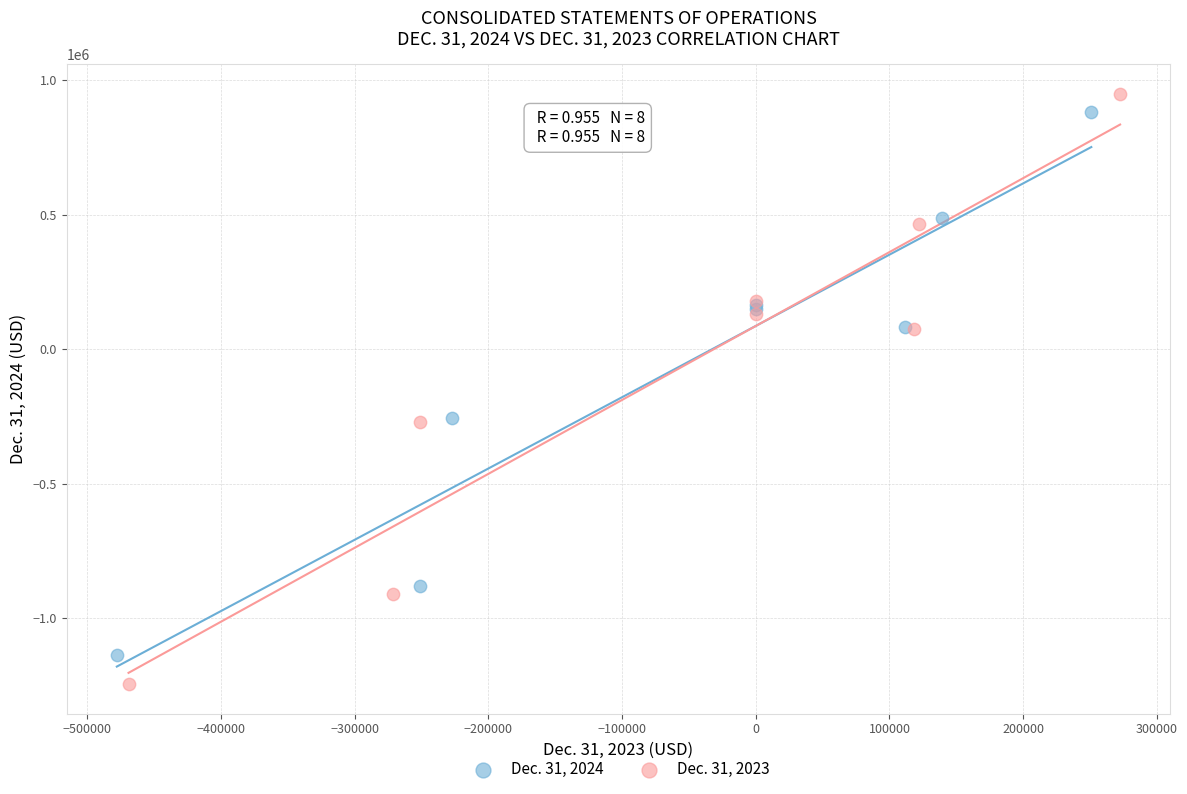

Which series has the widest spread of Y values?

Dec. 31, 2023